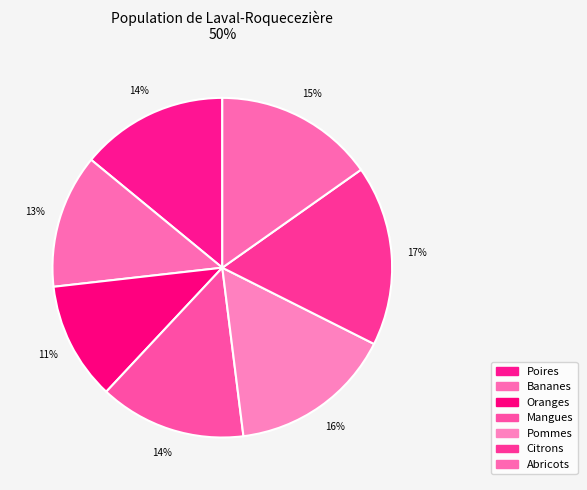

What is the change in value from Mangues to Citrons?

+75